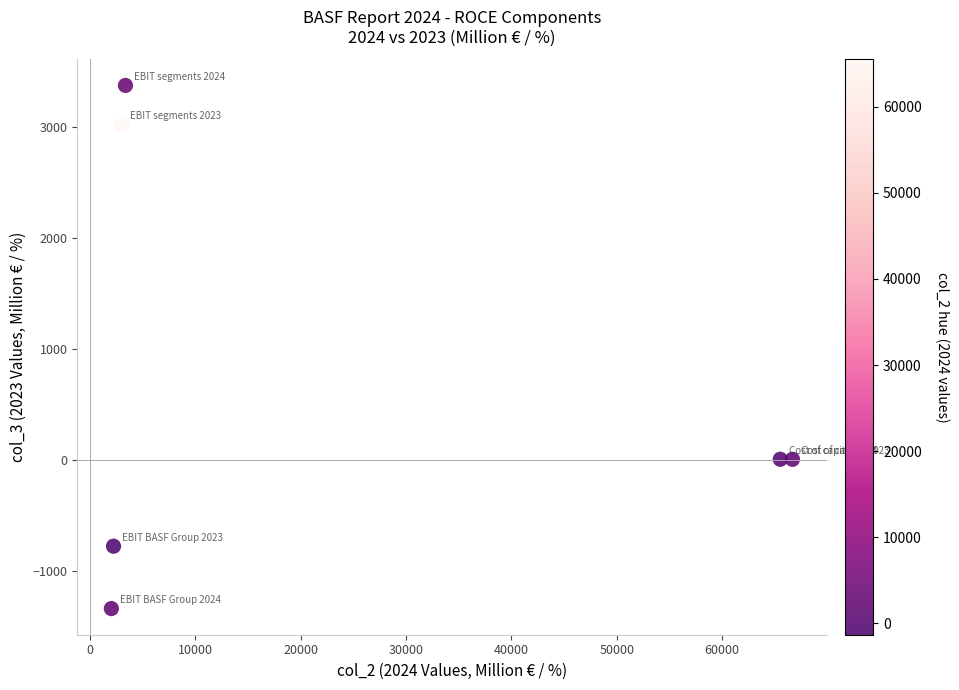

What is the range of X values (max minus min)?

64654.0